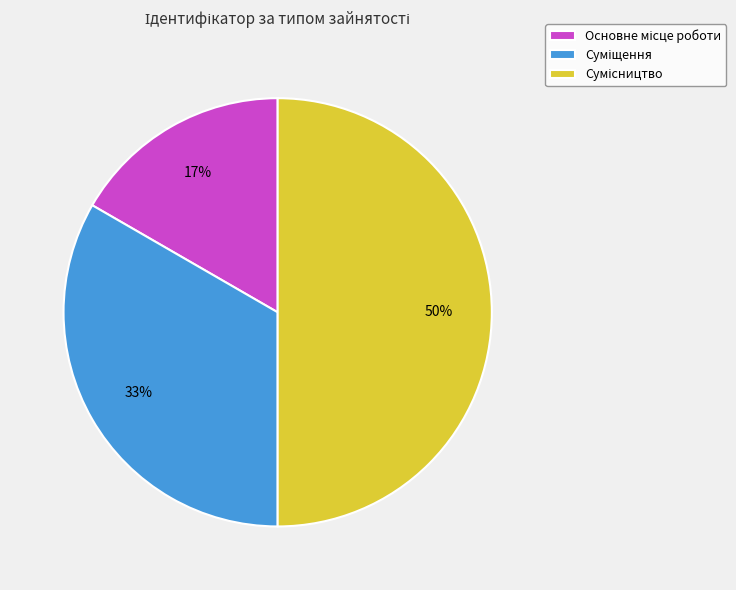

To the nearest percent, what is the average slice percentage?

33%